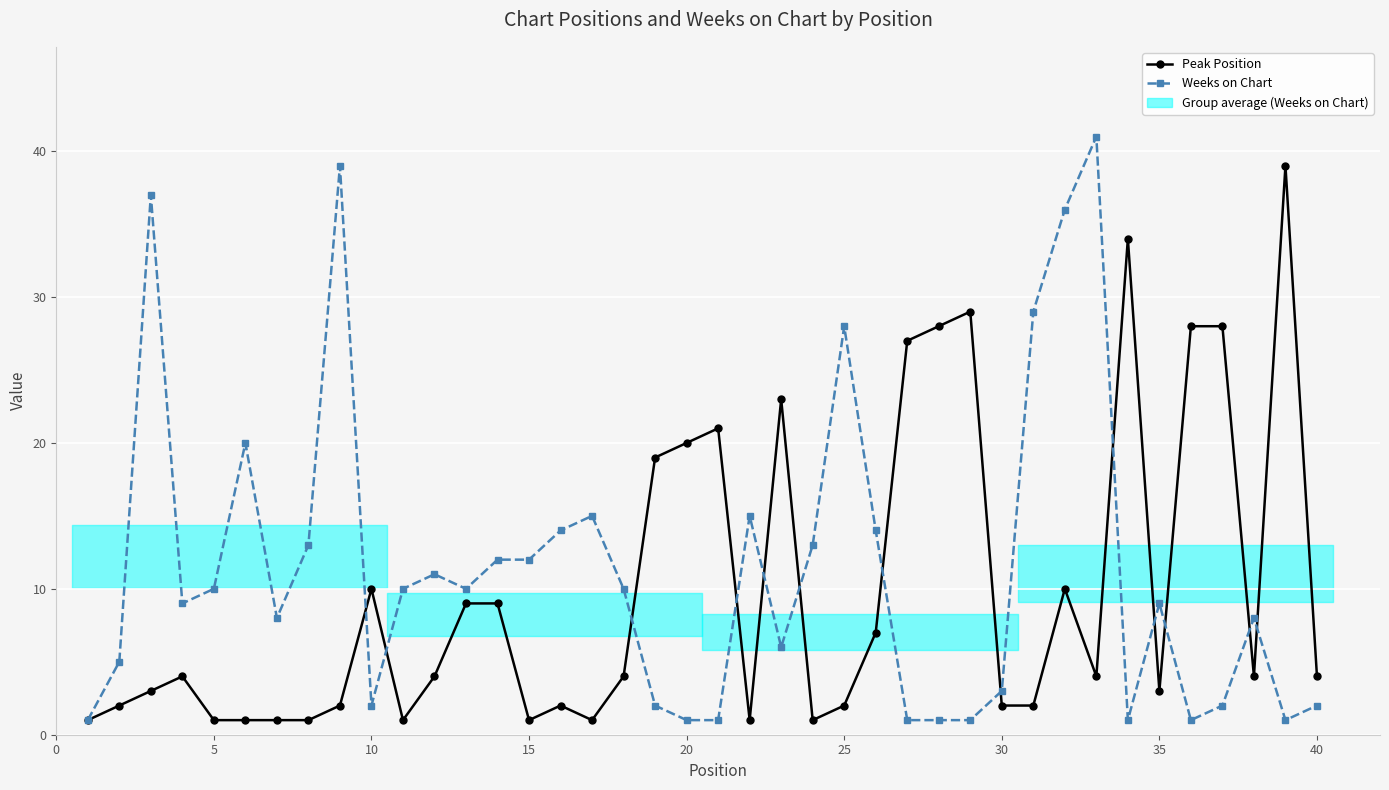

Rank the series by their maximum value, from lowest to highest.

Peak Position, Weeks on Chart